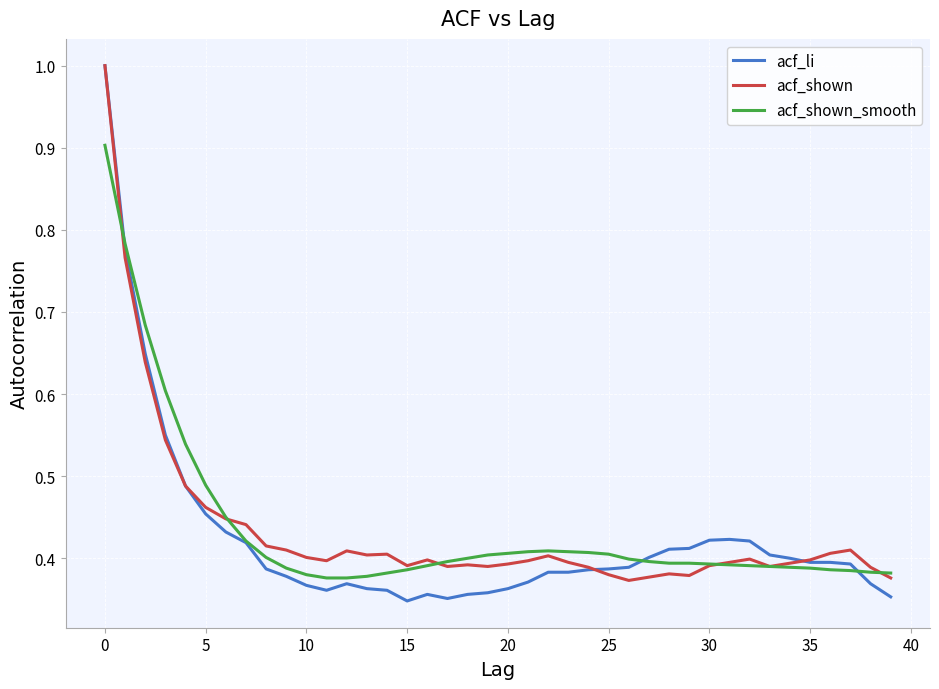

Which series has the largest range (max minus min)?

acf_li